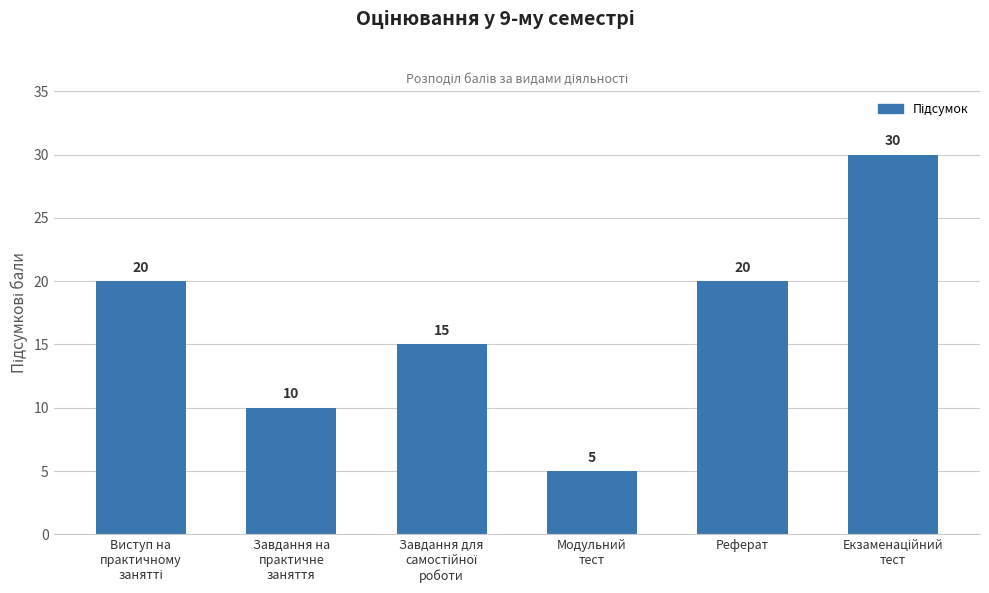

Count the values in the range 10 to 20.

4